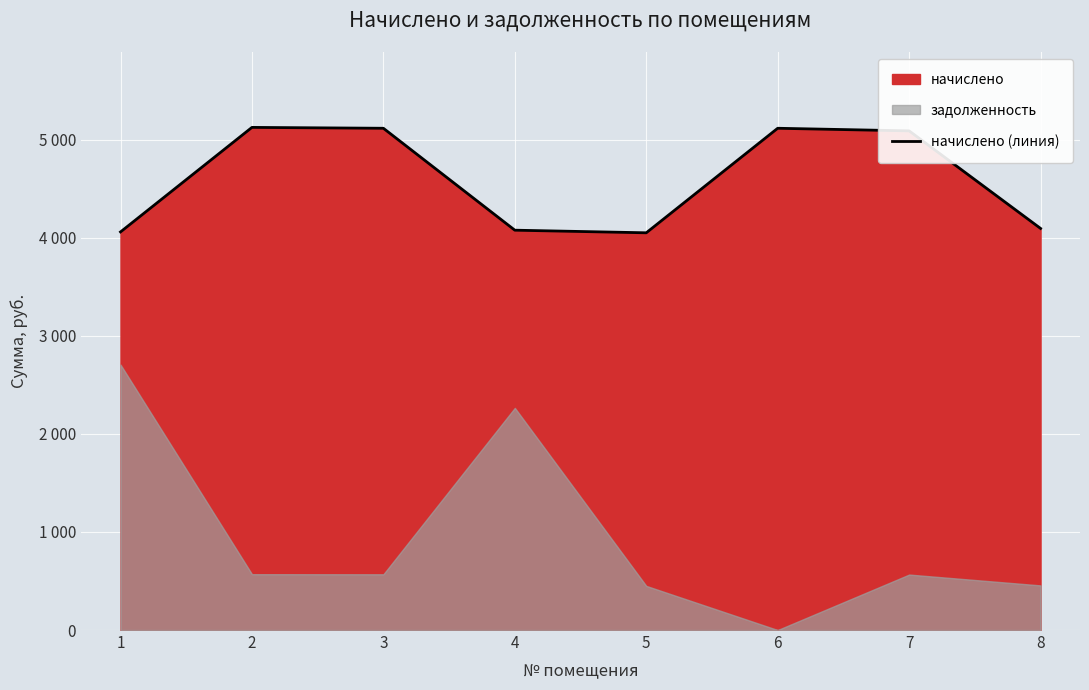

Is it true that the value at 8 is 2864.0?

False